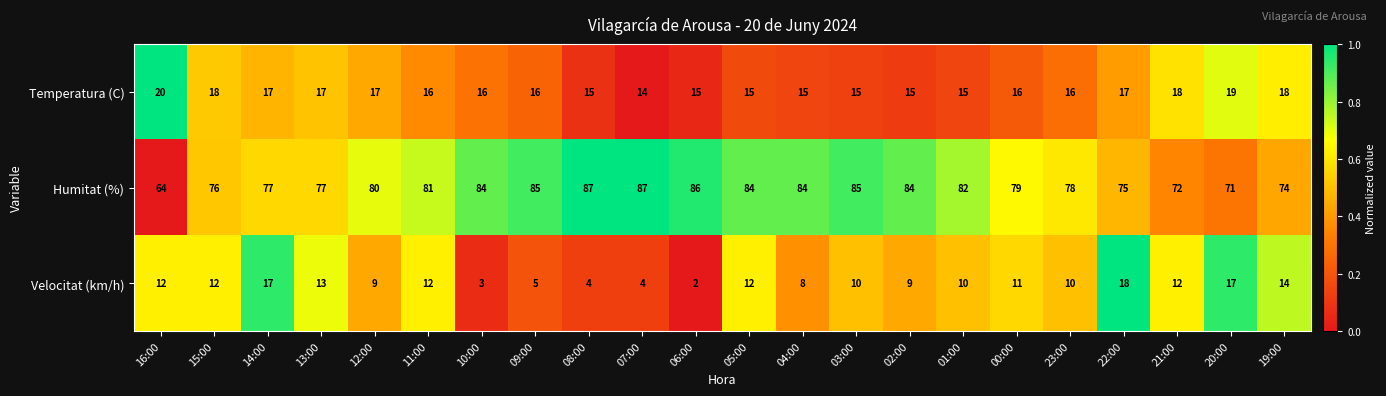

What is the total value across all series at 20:00?

107